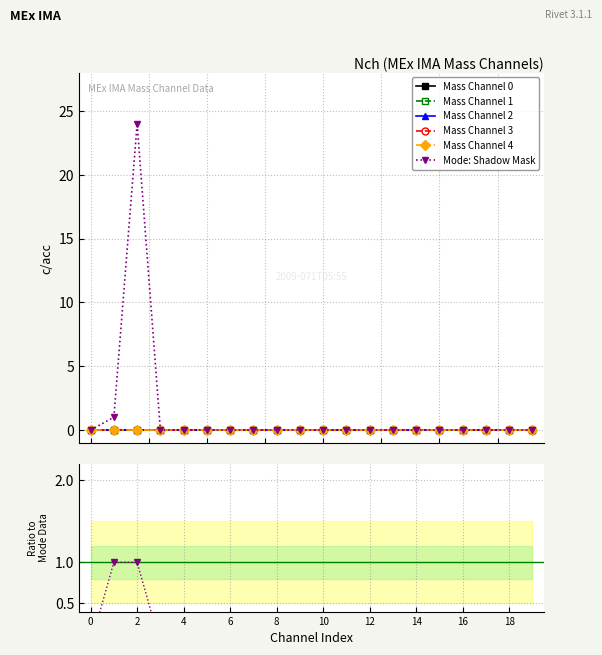

Which series has the largest total across all categories?

Mode: Shadow Mask